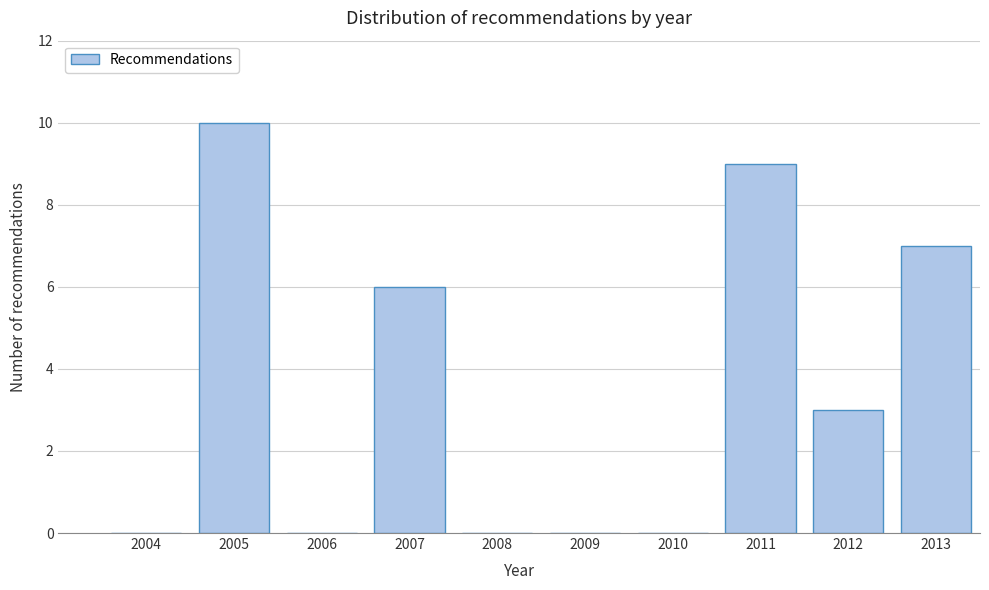

Reading left to right, what are all the values shown in this chart?

2004=0	2005=10	2006=0	2007=6	2008=0	2009=0	2010=0	2011=9	2012=3	2013=7